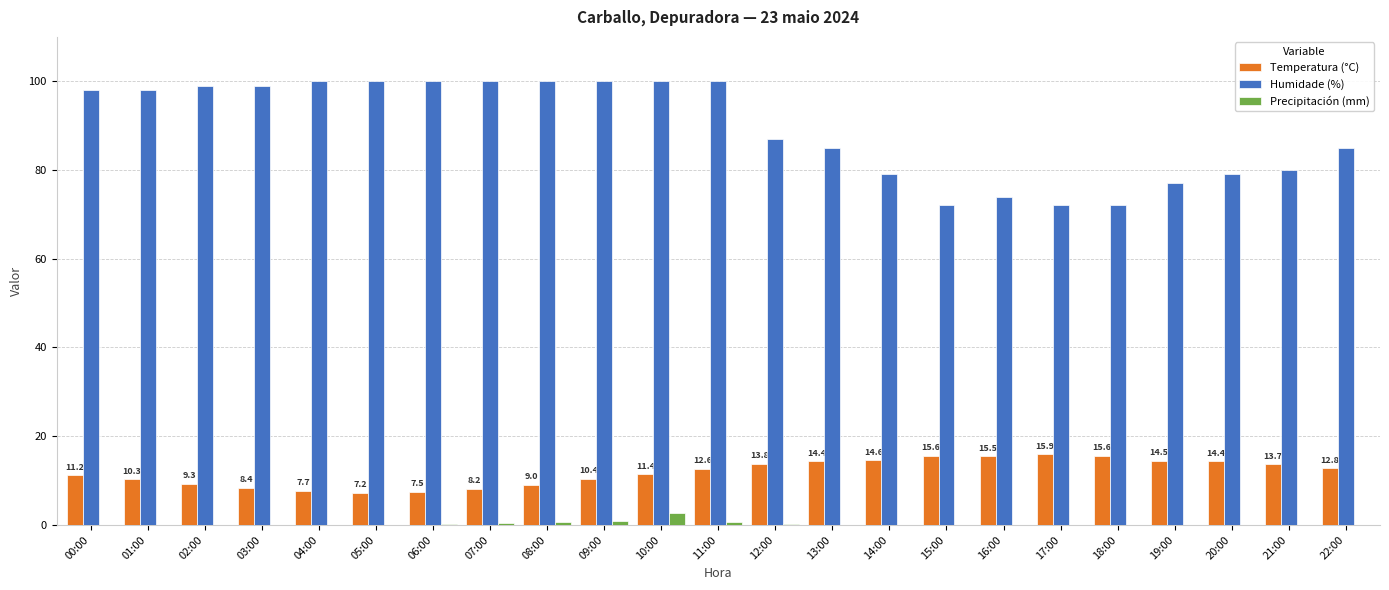

What is the average value of the Precipitación (mm) series?

0.2